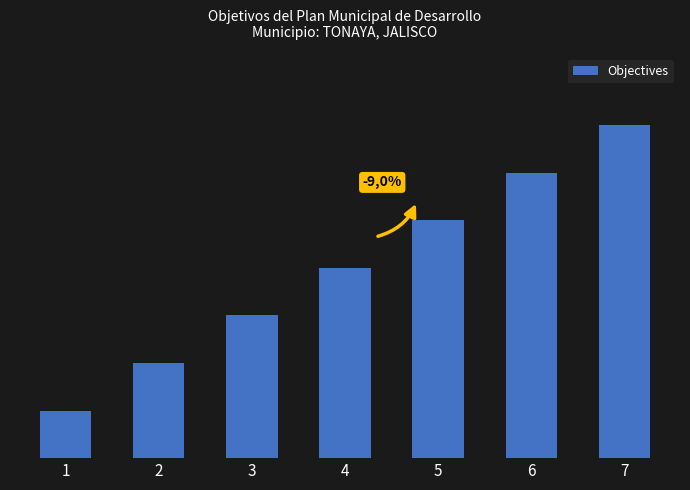

Reading left to right, extract all data points from this chart.

1=1	2=2	3=3	4=4	5=5	6=6	7=7